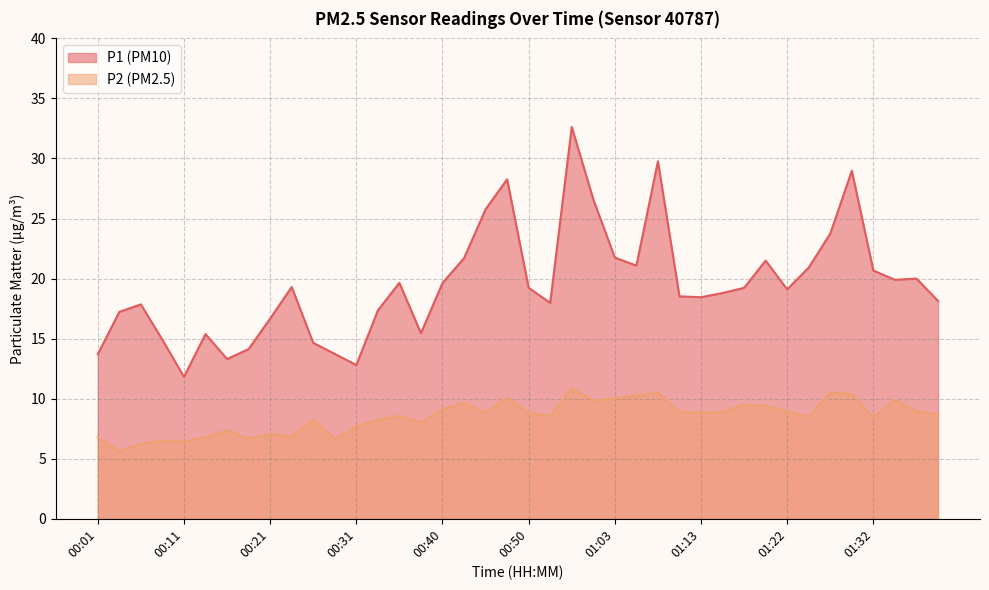

At which category does P1 reach its first local valley?

00:11